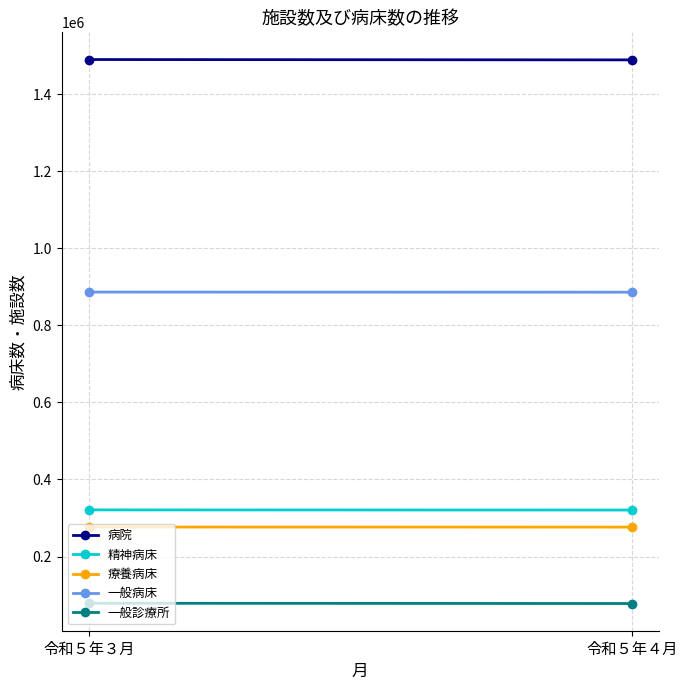

Which category has the lowest value in the 病院 series?

令和５年４月